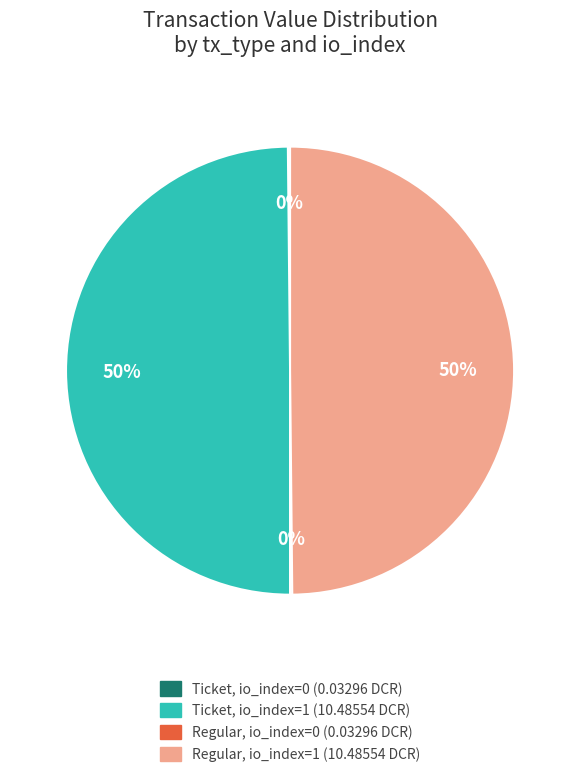

To the nearest percent, what portion does Ticket, io_index=1 (10.48554 DCR) represent?

50%